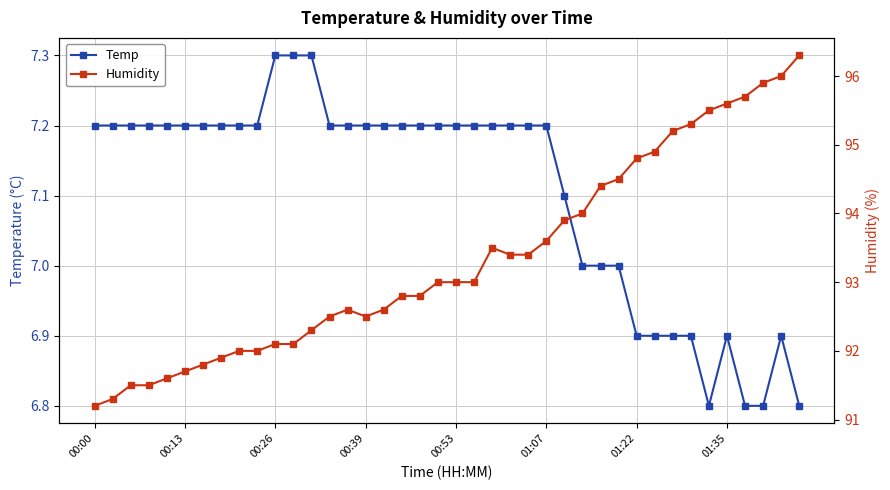

Reading right to left, transcribe all the data shown in this chart.

Temp: 6.8	6.9	6.8	6.8	6.9	6.8	6.9	6.9	6.9	6.9	7.0	7.0	7.0	7.1	7.2	7.2	7.2	7.2	7.2	7.2	7.2	7.2	7.2	7.2	7.2	7.2	7.2	7.3	7.3	7.3	7.2	7.2	7.2	7.2	7.2	7.2	7.2	7.2	7.2	7.2
Humidity: 96.3	96.0	95.9	95.7	95.6	95.5	95.3	95.2	94.9	94.8	94.5	94.4	94.0	93.9	93.6	93.4	93.4	93.5	93.0	93.0	93.0	92.8	92.8	92.6	92.5	92.6	92.5	92.3	92.1	92.1	92.0	92.0	91.9	91.8	91.7	91.6	91.5	91.5	91.3	91.2